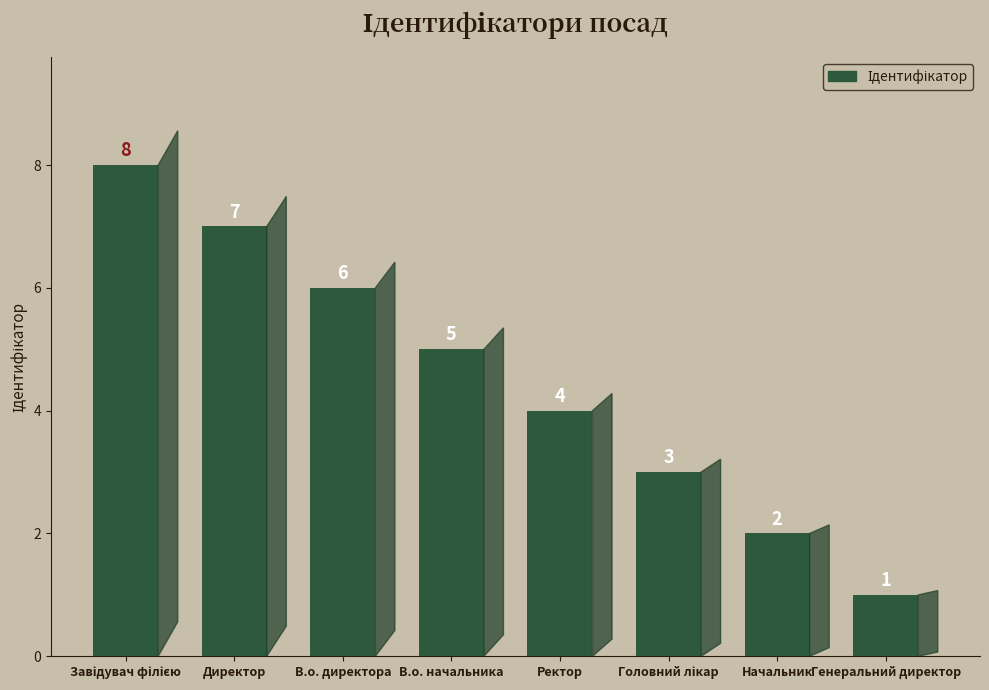

Are the bars grouped side by side (vs. stacked)?

No